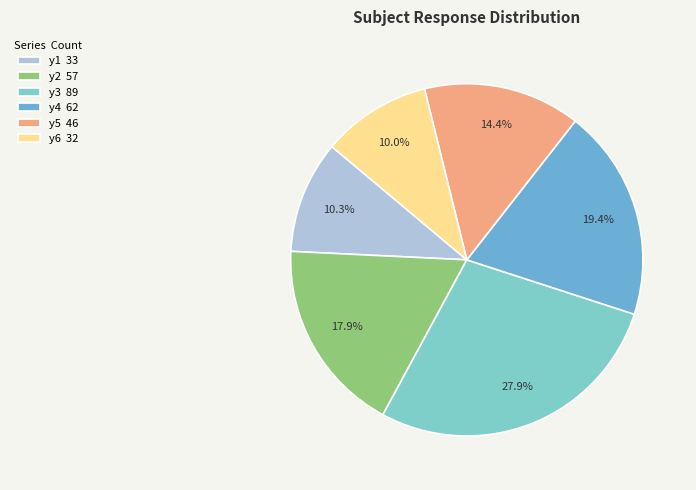

Rank the categories by value from lowest to highest.

y6, y1, y5, y2, y4, y3